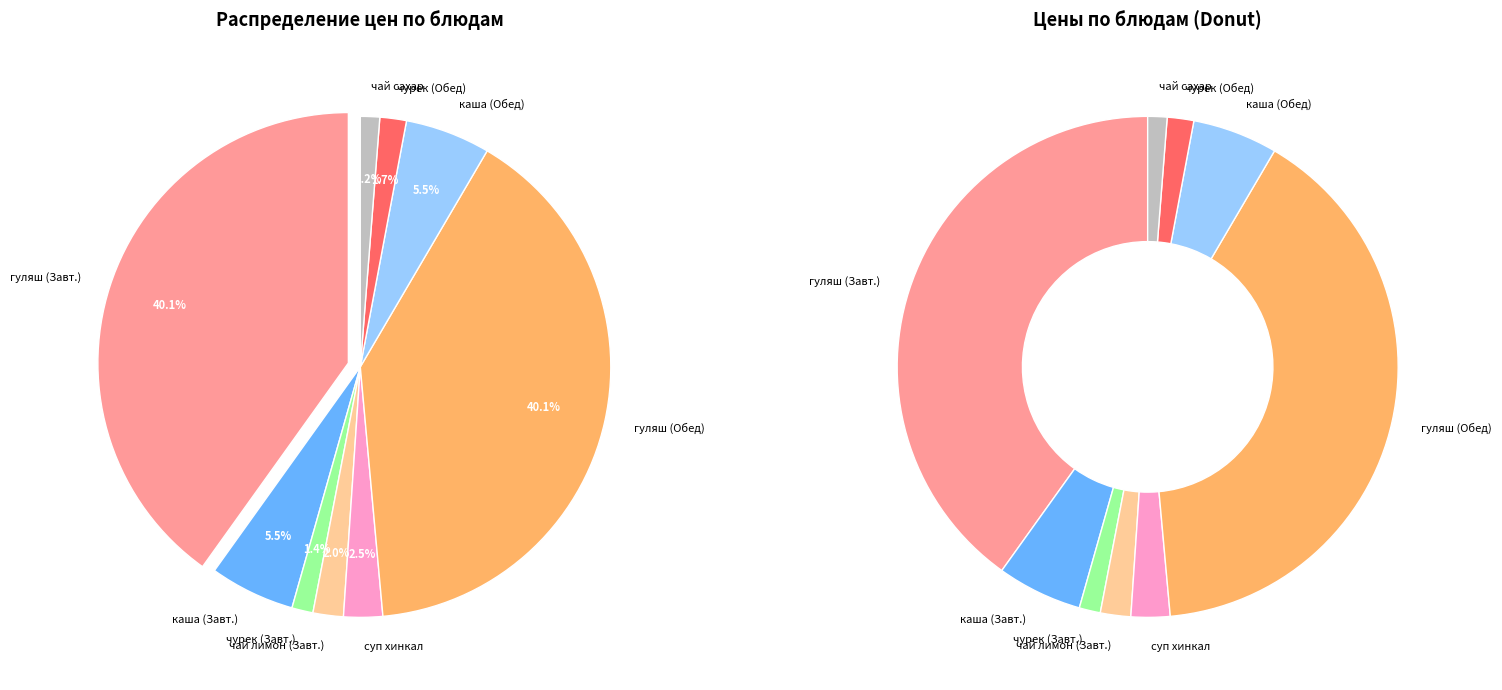

The гуляш из говядины (Обед) slice represents 30% of the pie. True or false?

False